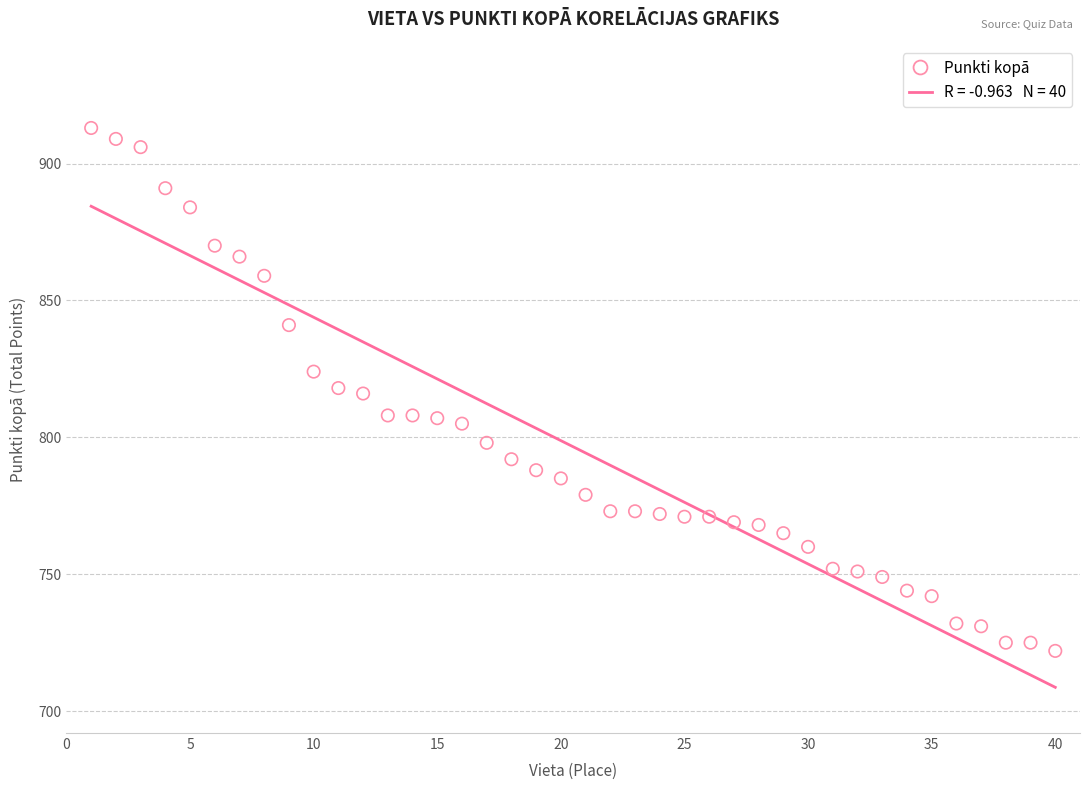

What is the range of X values (max minus min)?

39